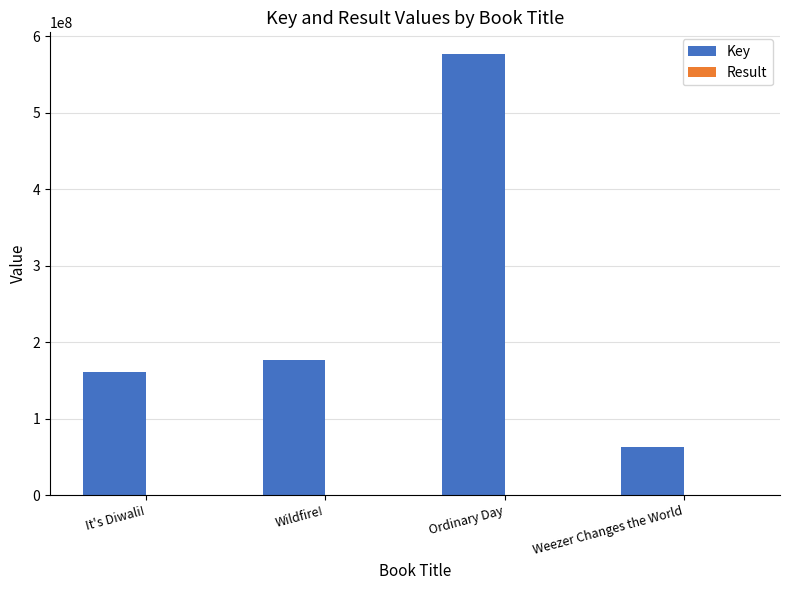

Are the bars grouped side by side (vs. stacked)?

Yes